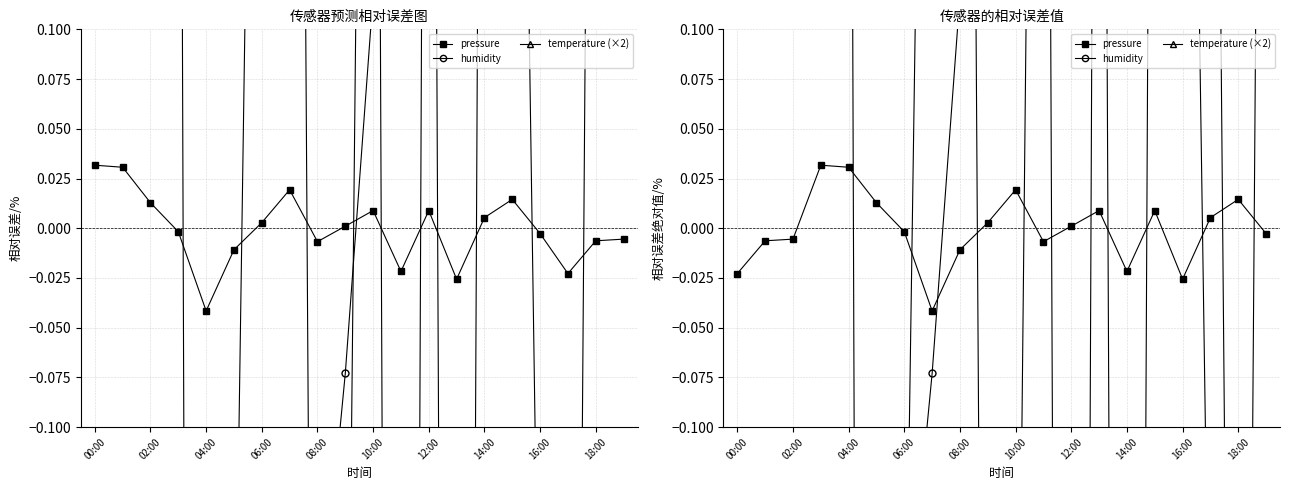

What is the value of the temperature (×2) point at the 16th from the left?

0.8